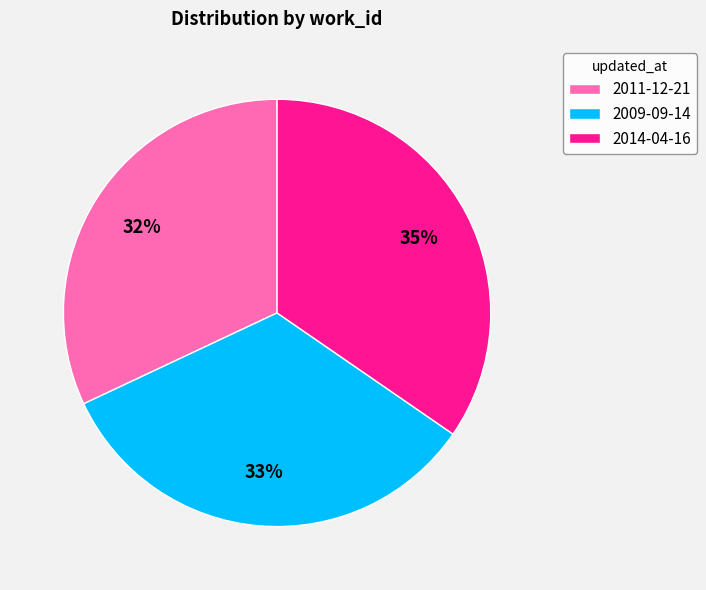

Is the sum of 2009-09-14 and 2014-04-16 greater than half?

Yes